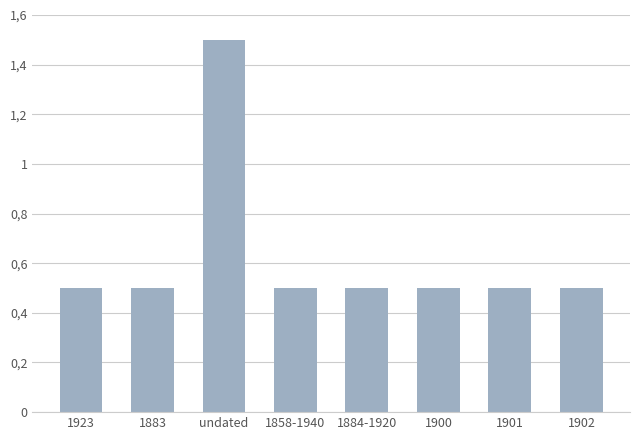

Which category has the lowest value across all series?

1923